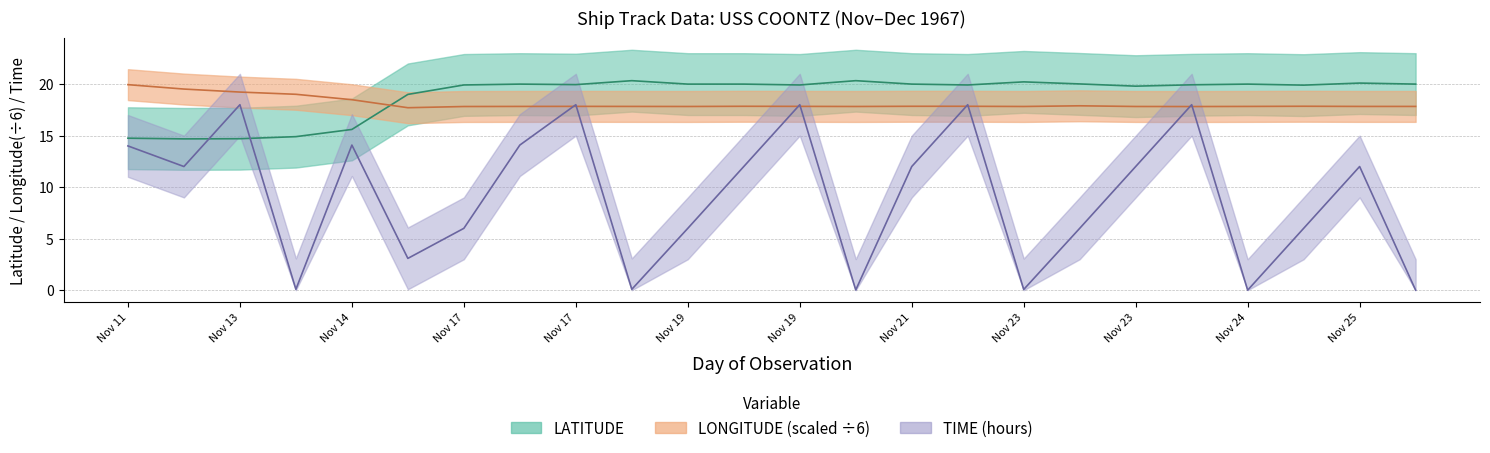

At how many categories does at least one series exceed 0?

24